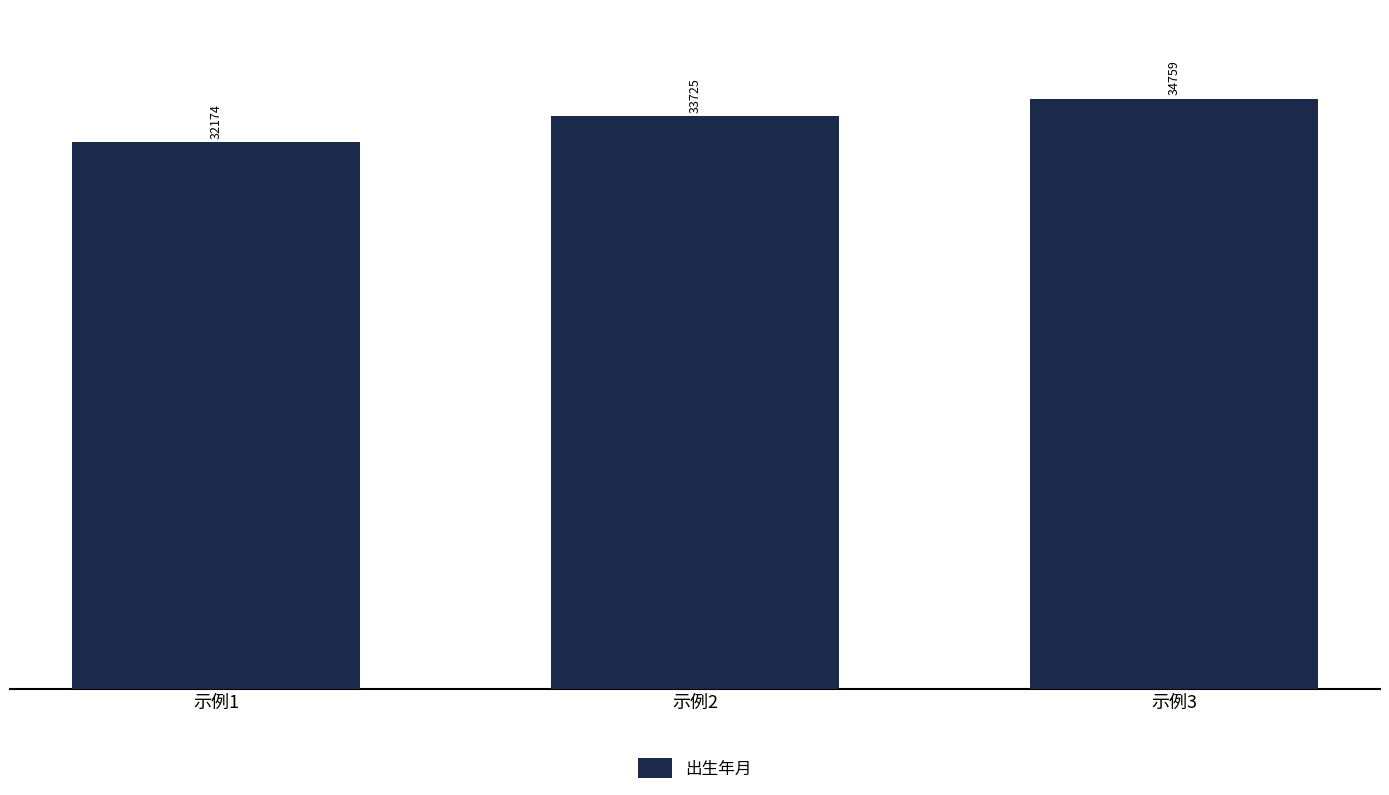

Rank the categories by value from lowest to highest.

示例1, 示例2, 示例3